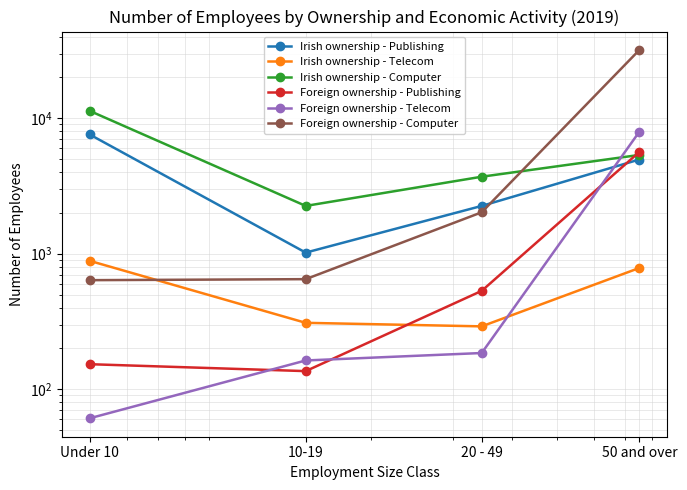

True or false: Foreign ownership - Publishing has more than 2 points higher than both neighbors.

False